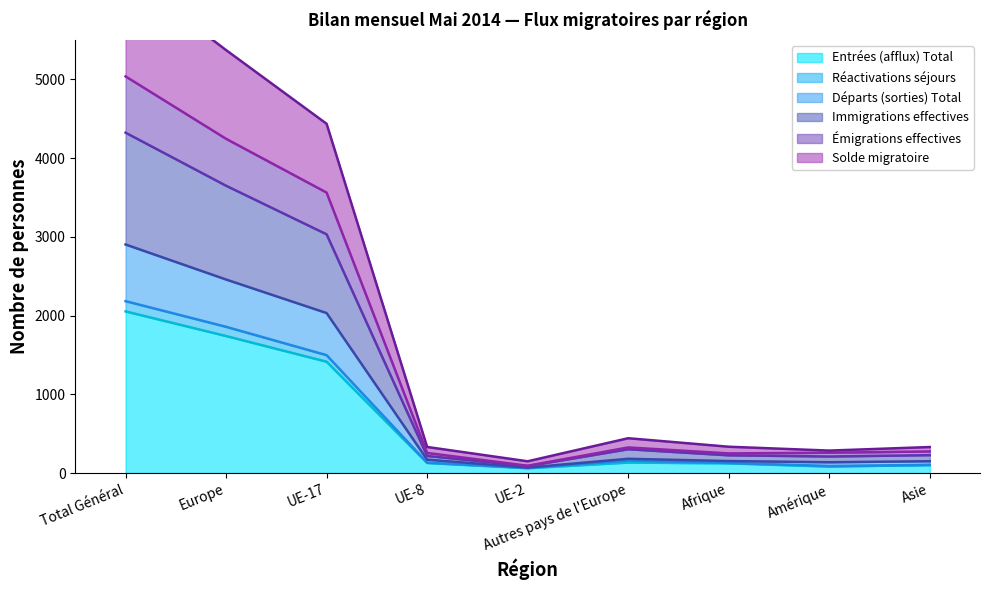

Which category has the highest value in the Entrées (afflux) Total series?

Total Général